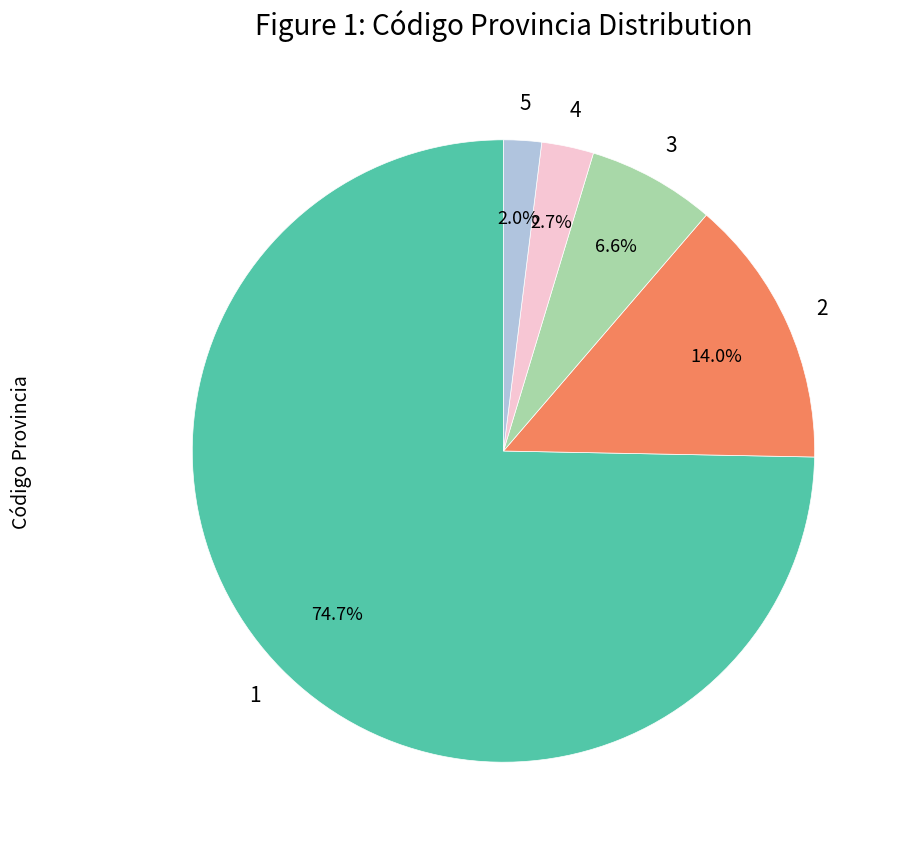

What percentage is the 3 slice, to the nearest percent?

7%